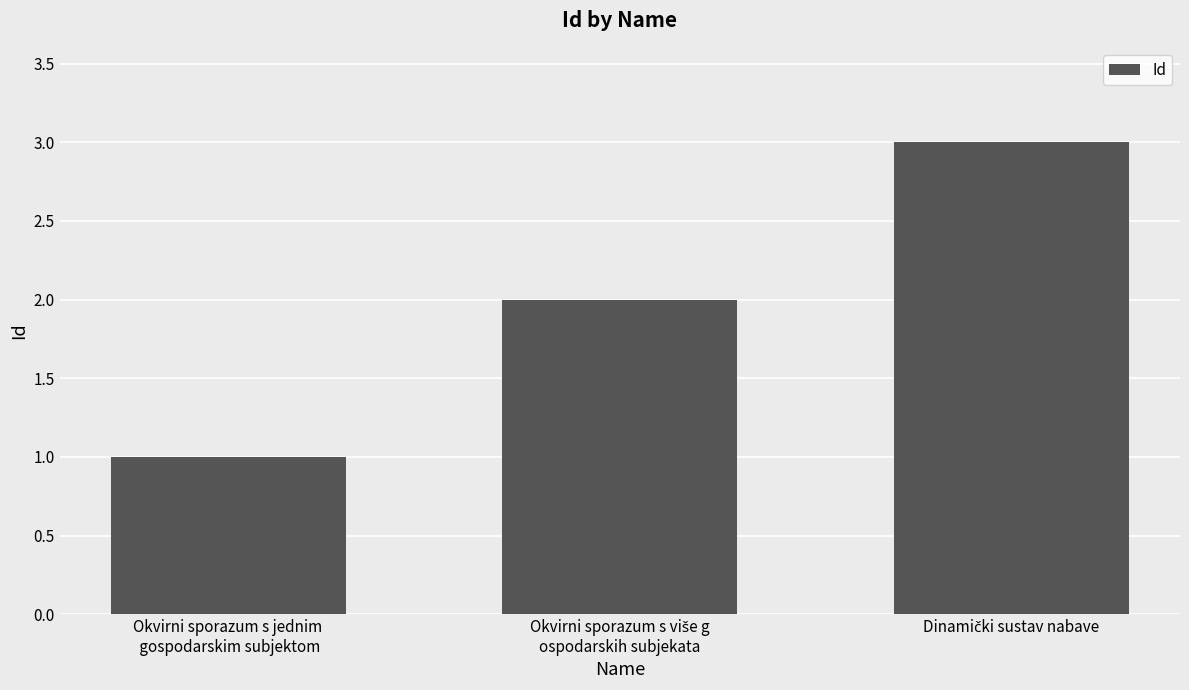

How many categories are shown in the chart?

3